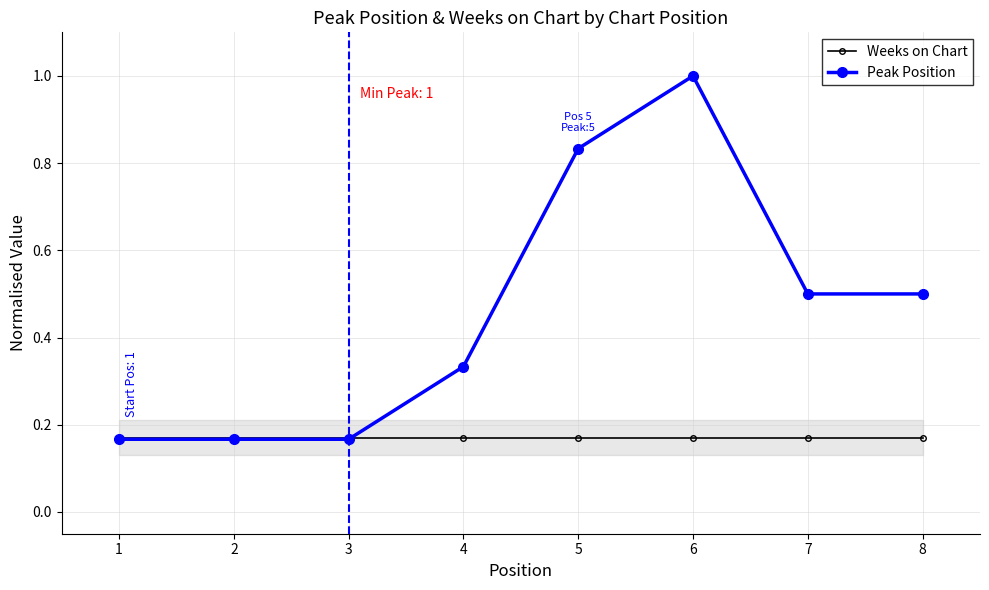

Reading left to right, list all the values displayed in this chart.

Weeks on Chart: 0.2	0.2	0.2	0.2	0.2	0.2	0.2	0.2
Peak Position: 0.2	0.2	0.2	0.3	0.8	1.0	0.5	0.5